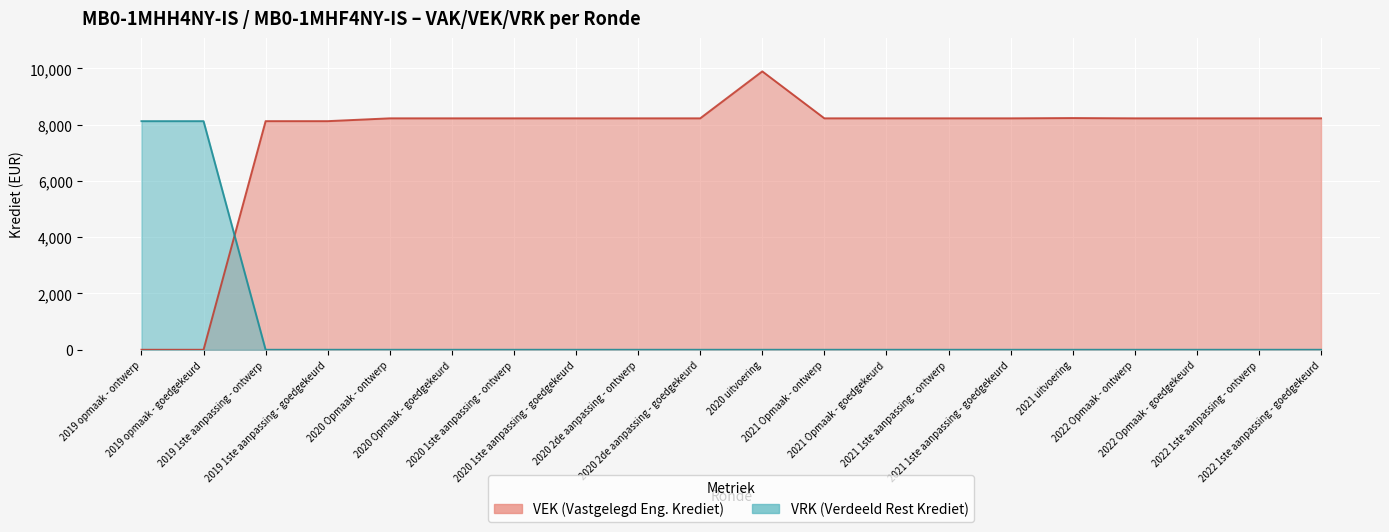

True or false: VRK has more than 1 points higher than both neighbors.

False